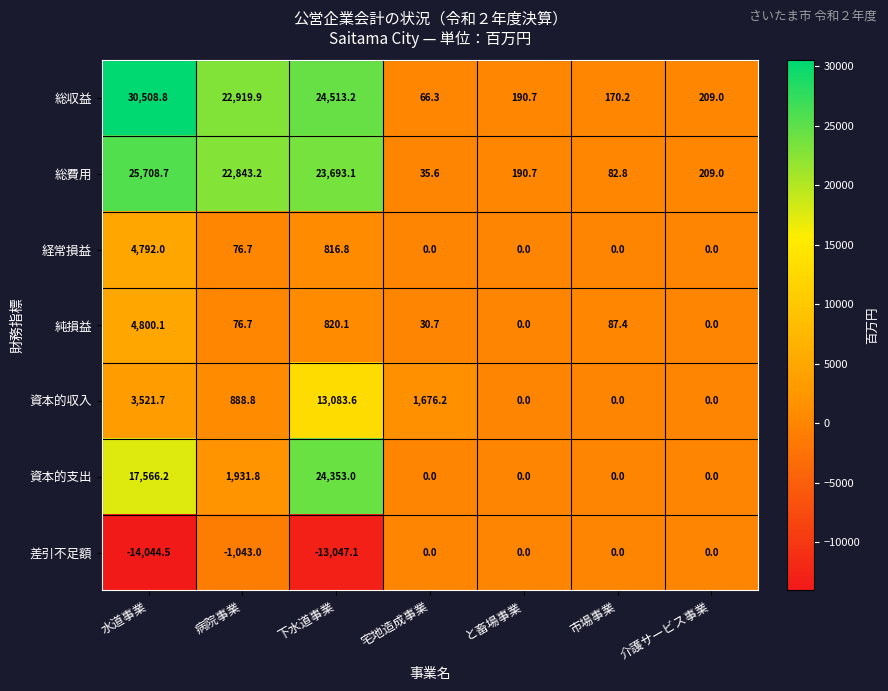

Which category has the highest value in the 経常損益 series?

水道事業